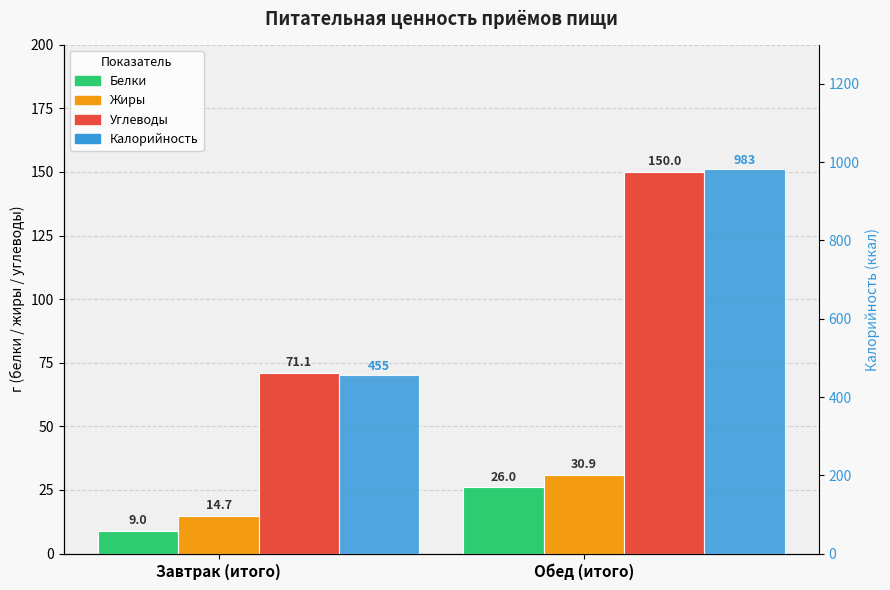

Where is Белки nearest to the value 17?

Завтрак (итого)